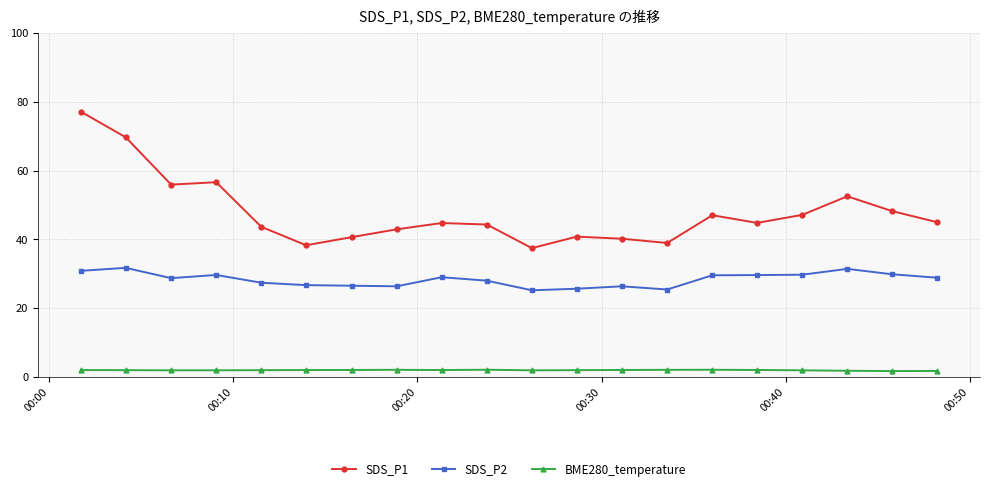

What is the difference between the second highest and minimum values in the SDS_P1 series?

32.2